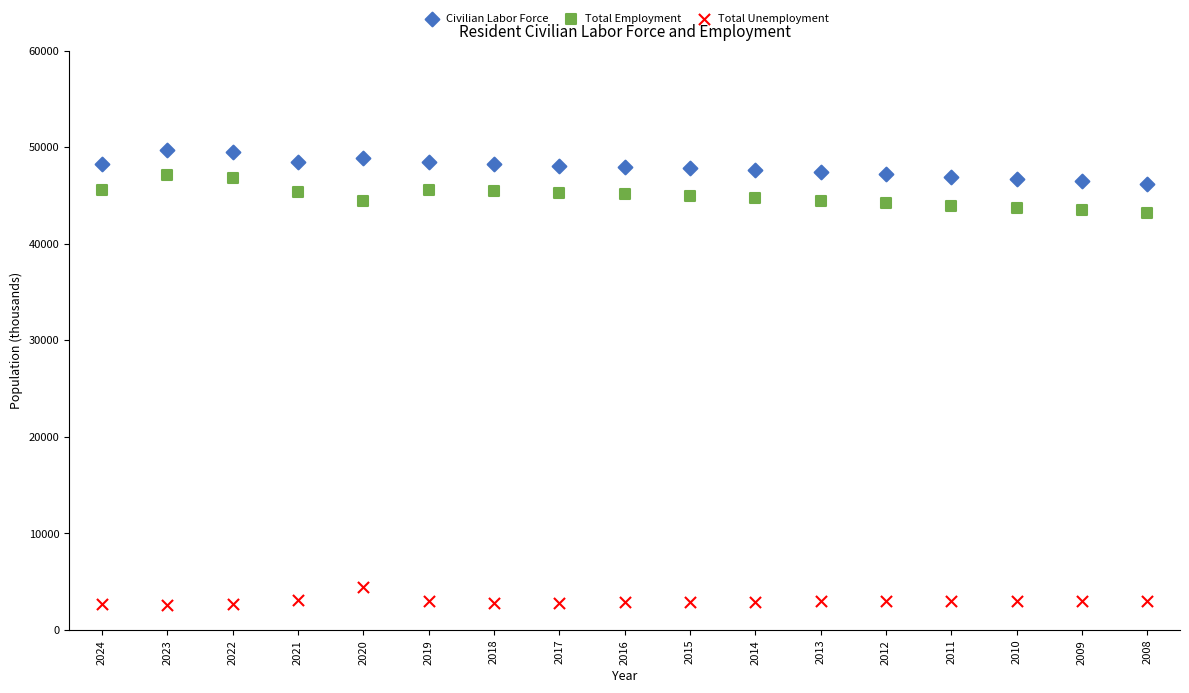

Which series reaches the maximum Y coordinate?

Civilian Labor Force